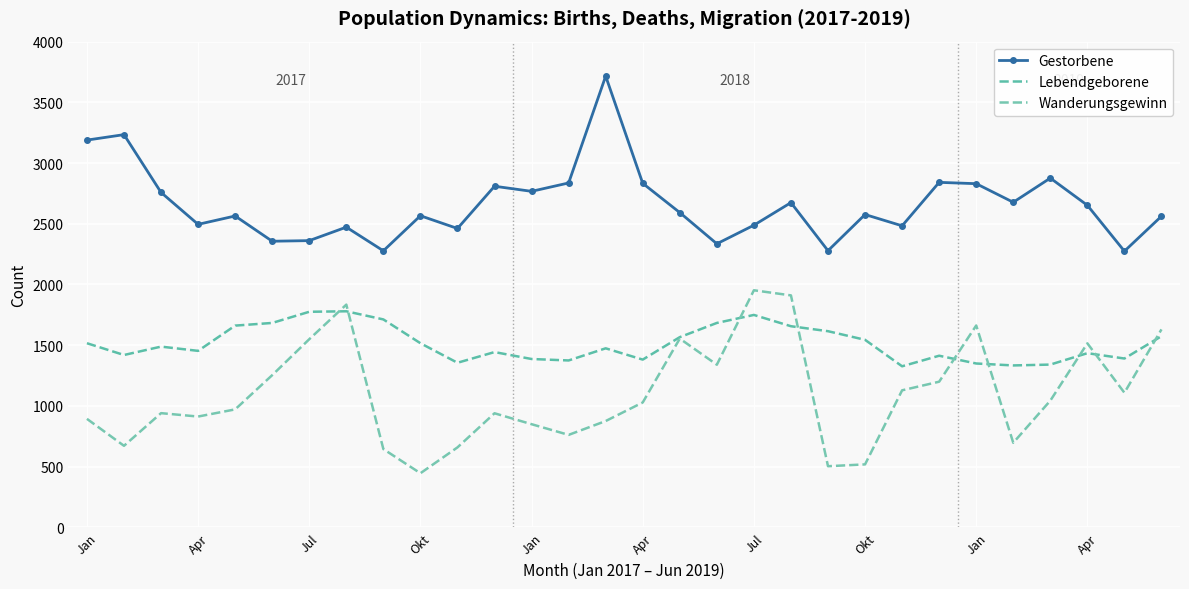

List the series in order of their peak value, highest first.

Gestorbene, Wanderungsgewinn, Lebendgeborene